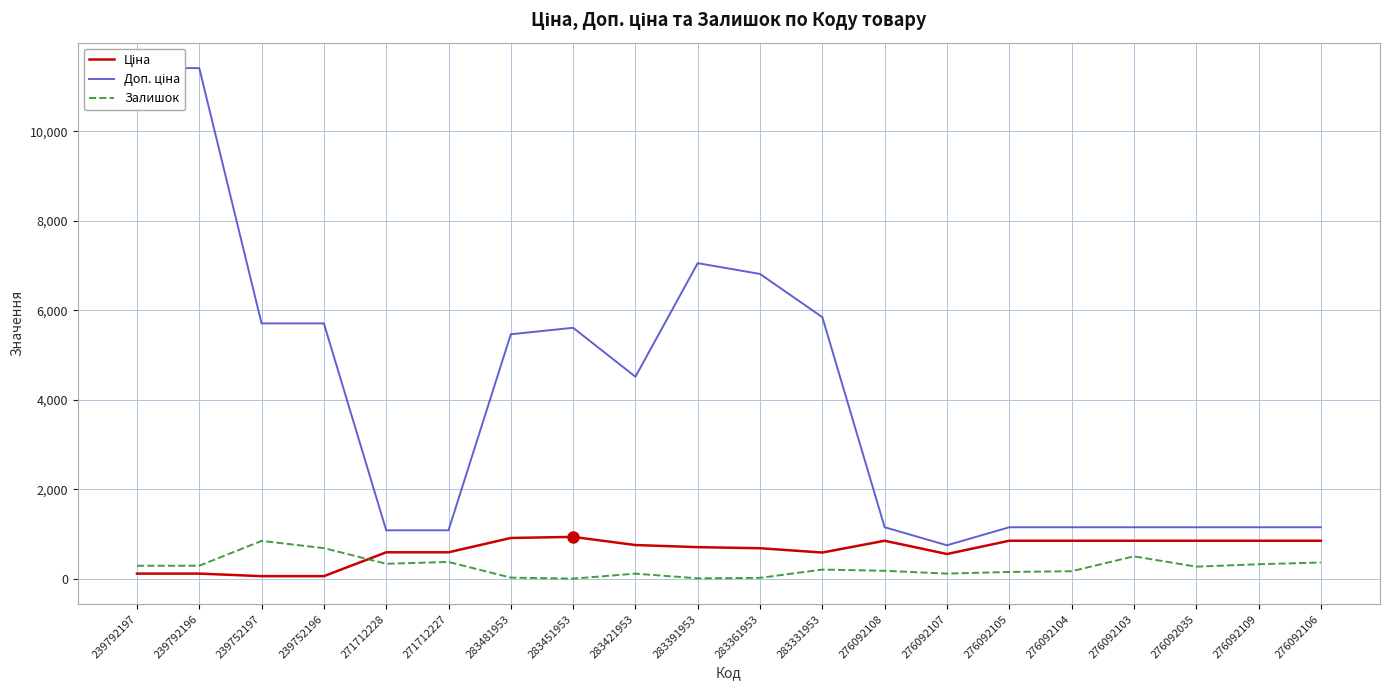

True or false: Ціна and Доп. ціна cross at least once.

False